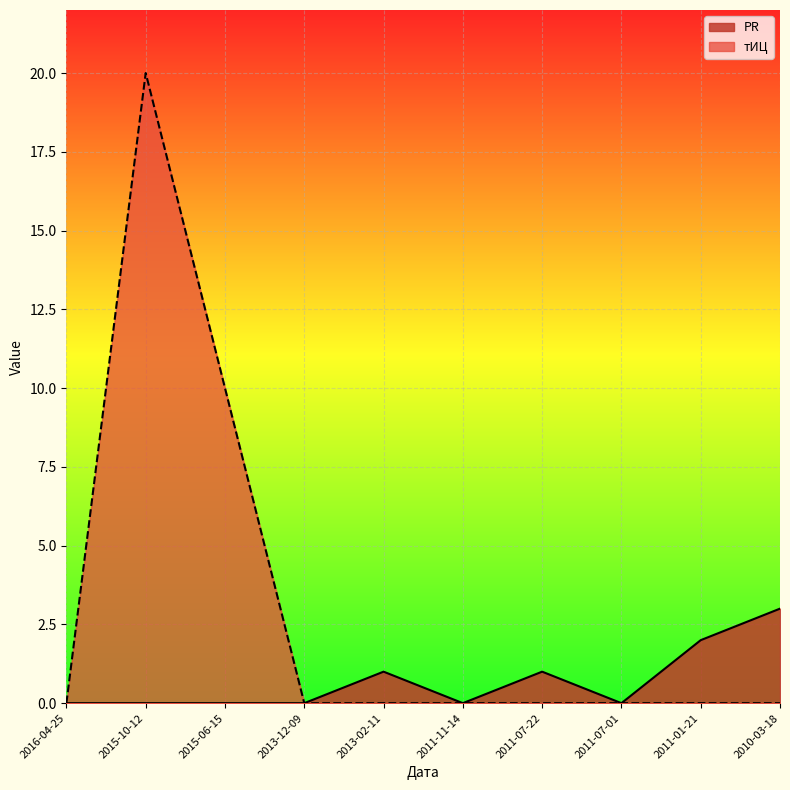

At which category is the sum across all series the highest?

2015-10-12